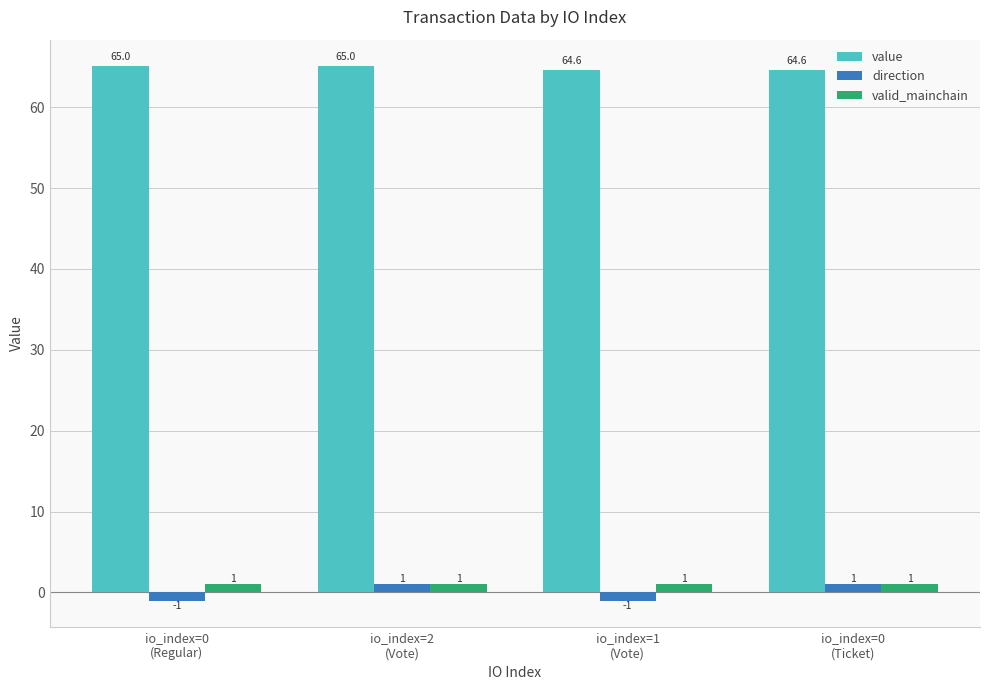

What is the smallest value displayed?

-1.0